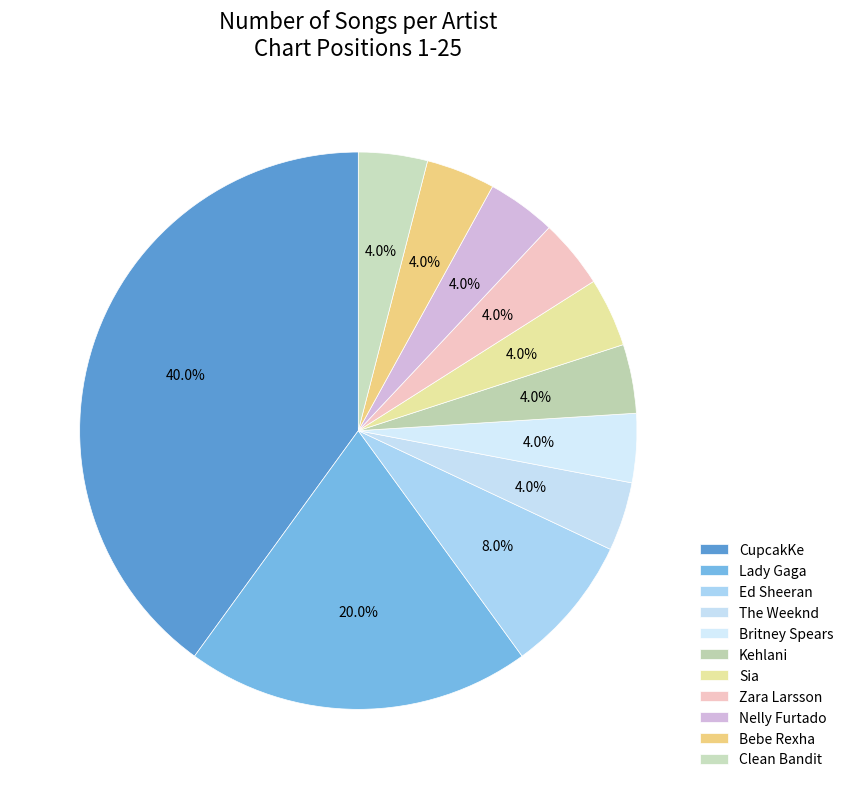

How many slices are in this pie chart?

11